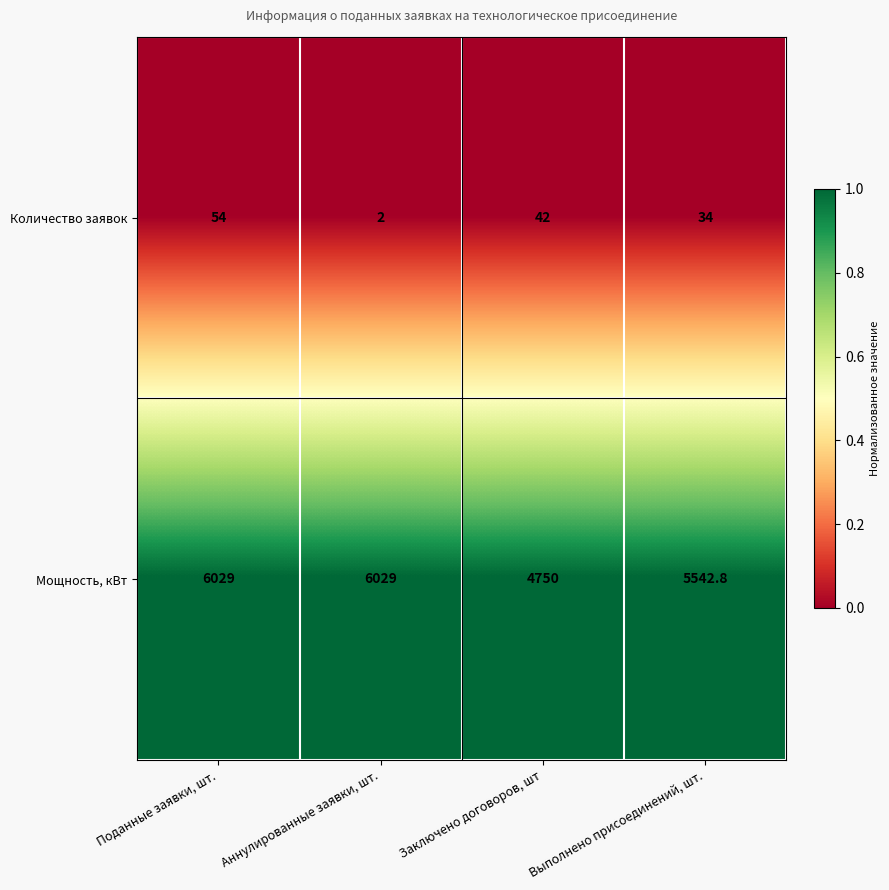

Which series changed the most between Поданные заявки, шт. and Выполнено присоединений, шт.?

Мощность, кВт